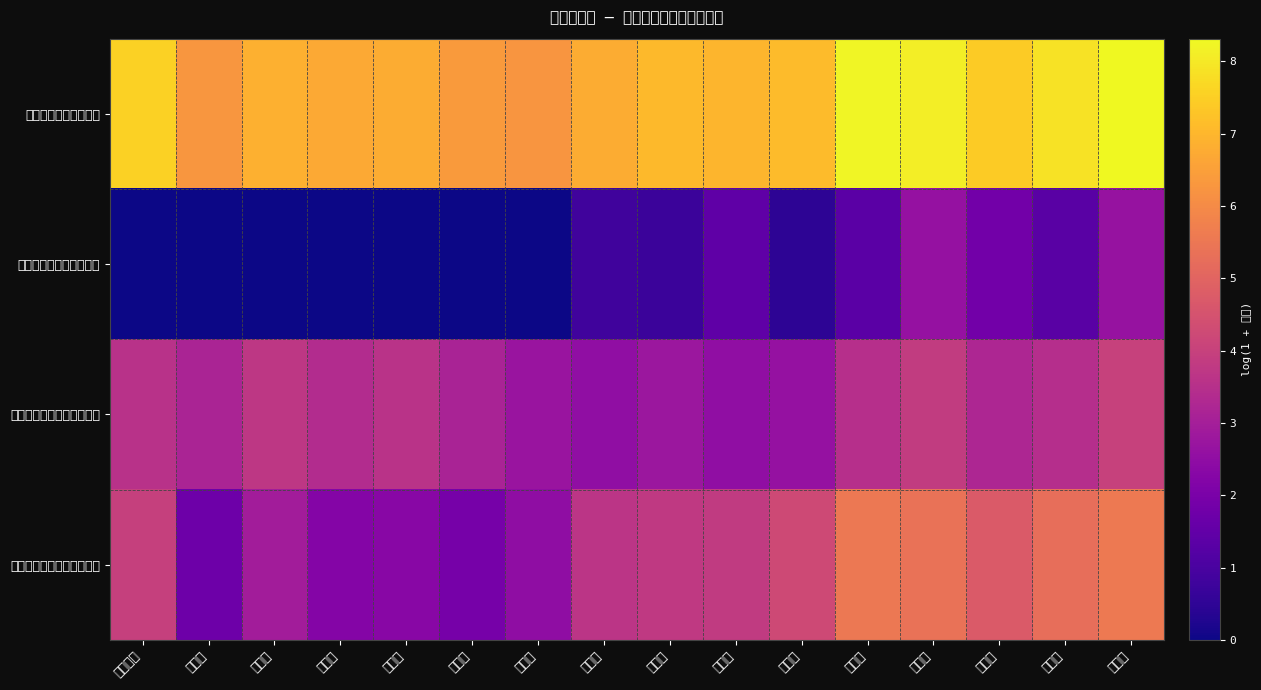

What is the total value across all series at 滨海新区?

15.1